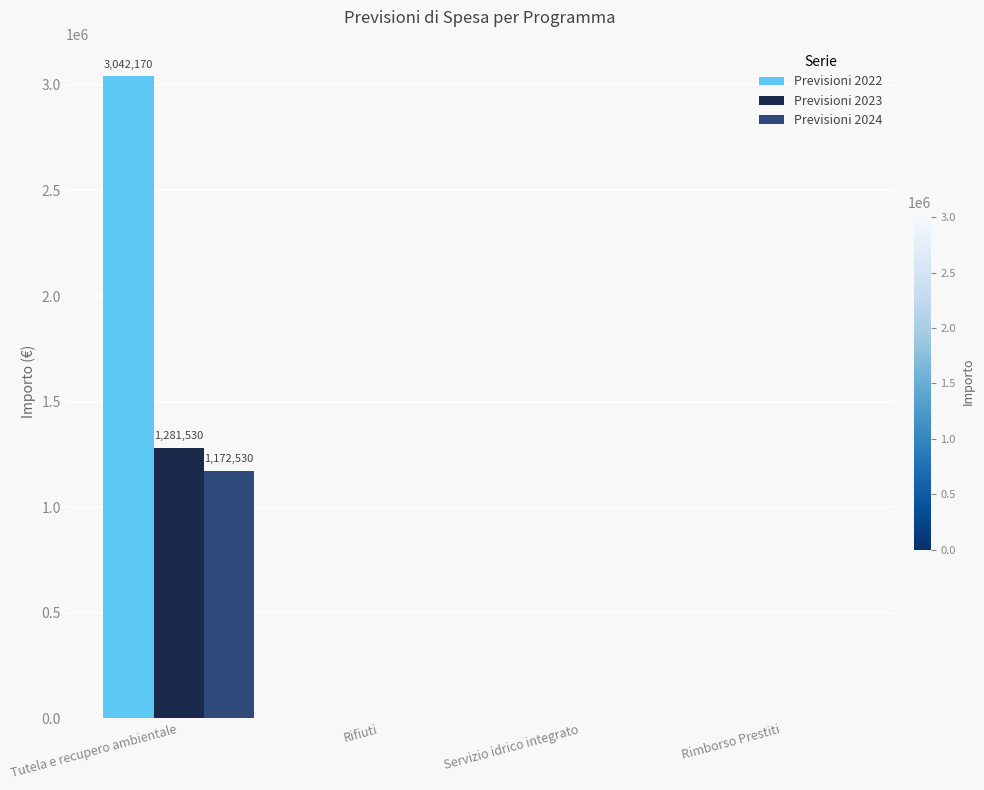

At which category is the sum across all series the highest?

Tutela e recupero ambientale